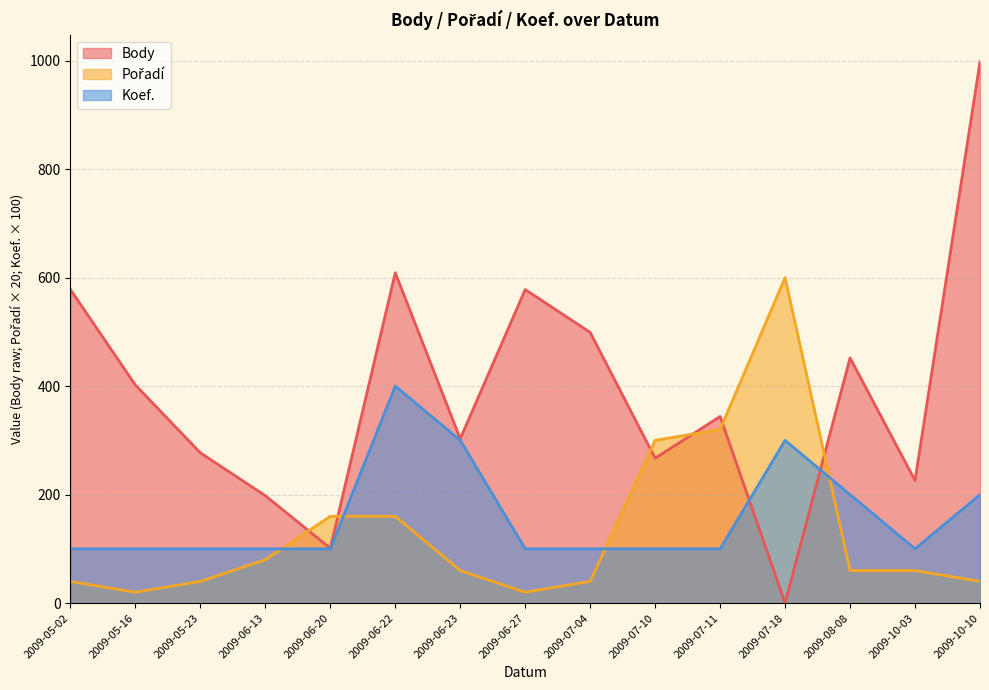

At which category does the chart reach its minimum across all series?

2009-07-18